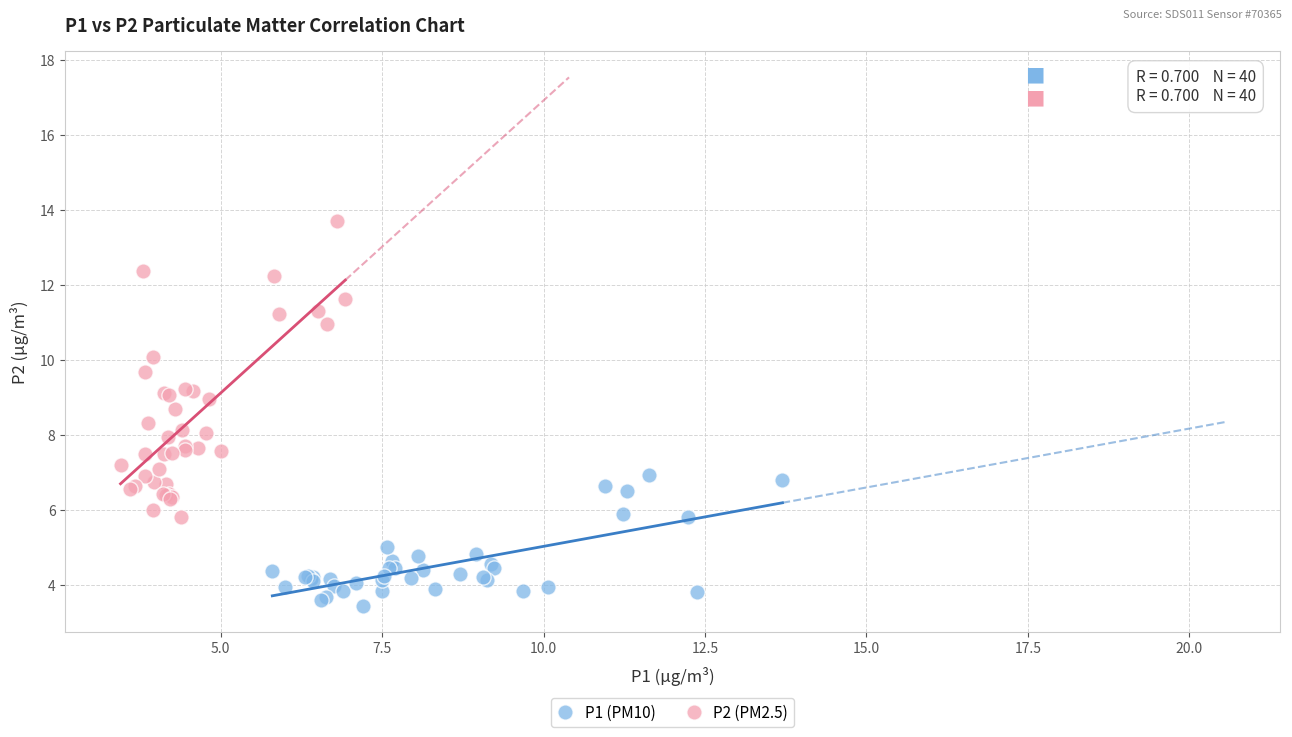

Which series contains the highest Y value?

P2 (PM2.5)